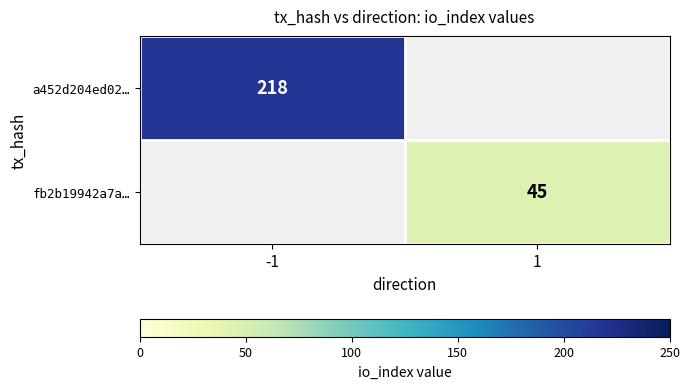

Which label corresponds to the smallest value in the chart?

1